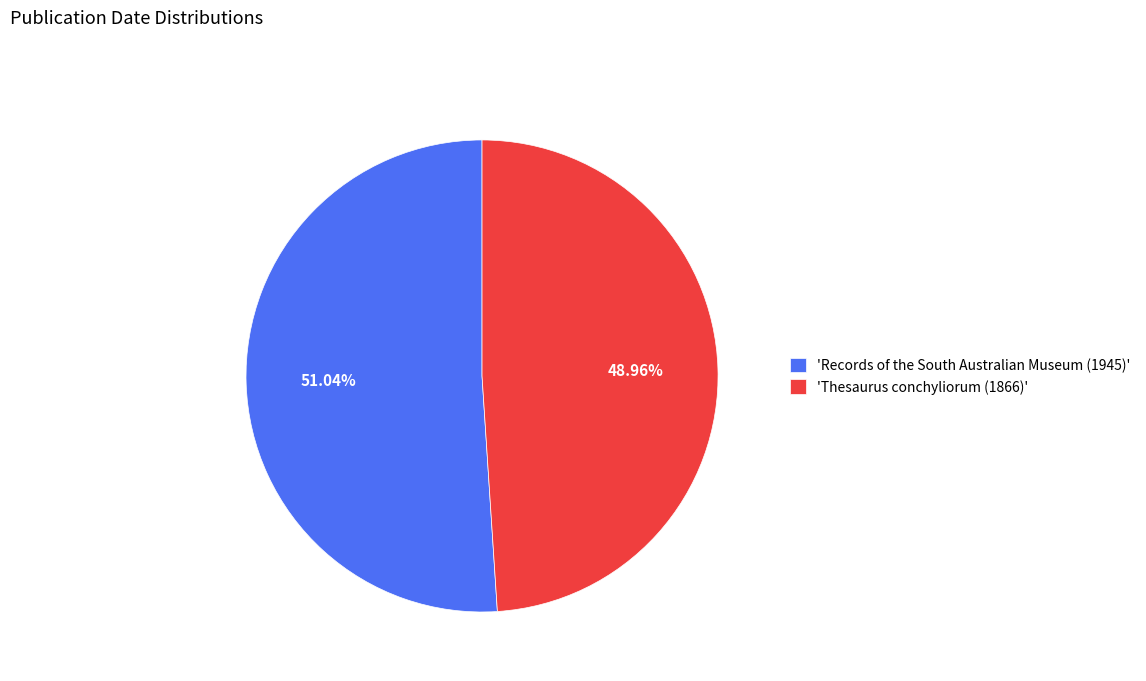

Do 'Thesaurus conchyliorum (1866)' and 'Records of the South Australian Museum (1945)' together represent more than half of the pie?

Yes